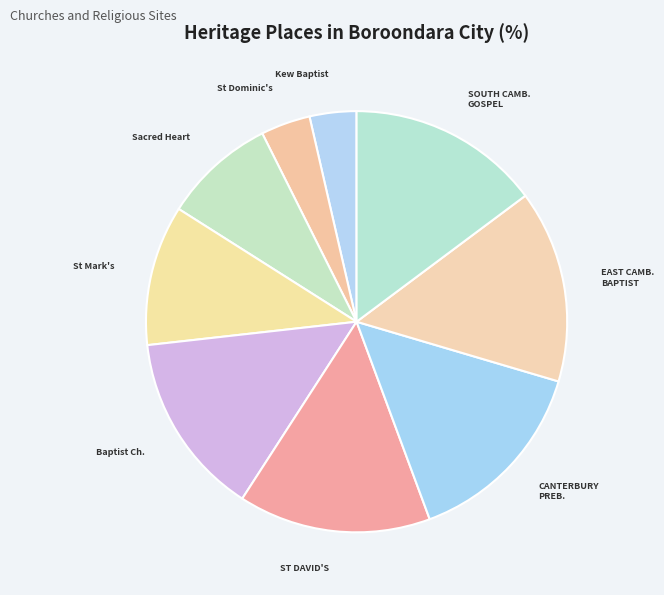

How many slices are in this pie chart?

9